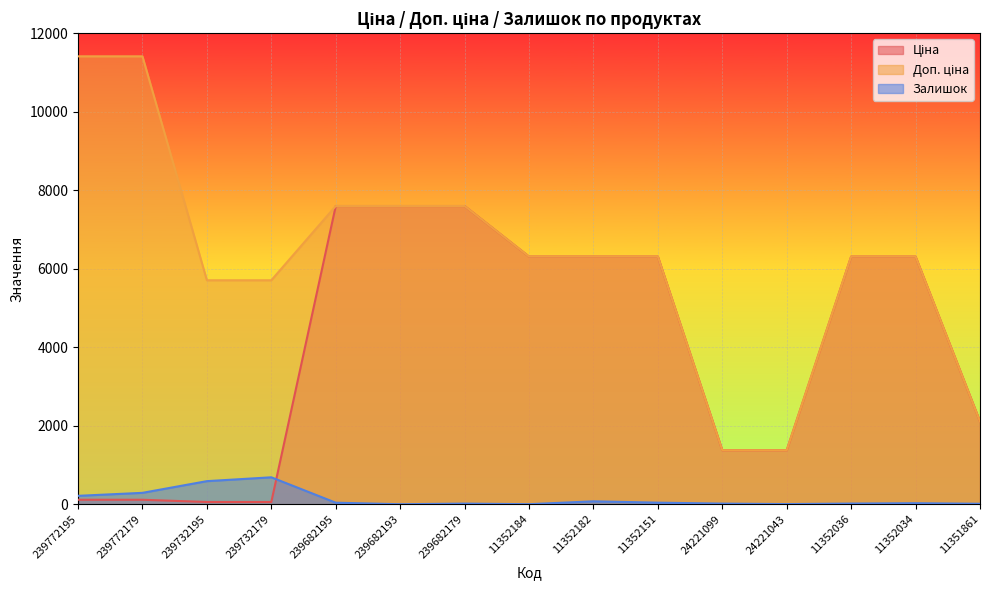

Read the Ціна value at 11352184.

6308.8